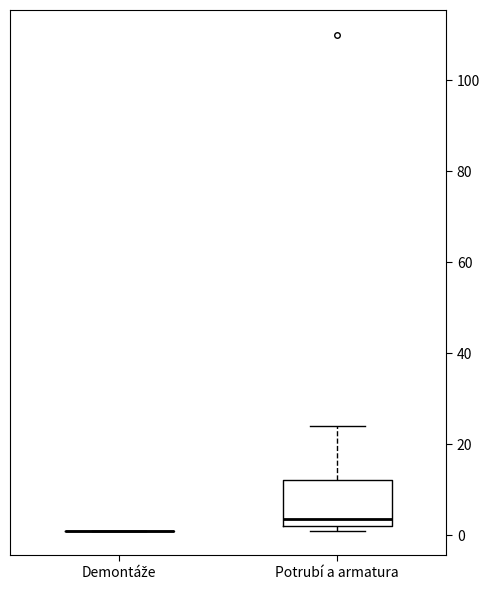

Reading left to right, read every box against the y-axis: the position of its median line, the range the box covers, and the ends of its whiskers. The values are not printed on the chart, so give them approximately, as read against the axis.

Demontáže: box collapsed to a line at 2, whiskers 2 to 2
Potrubí a armatura: median 4, box 2 to 12, whiskers 2 (just below the box's lower edge) to 24